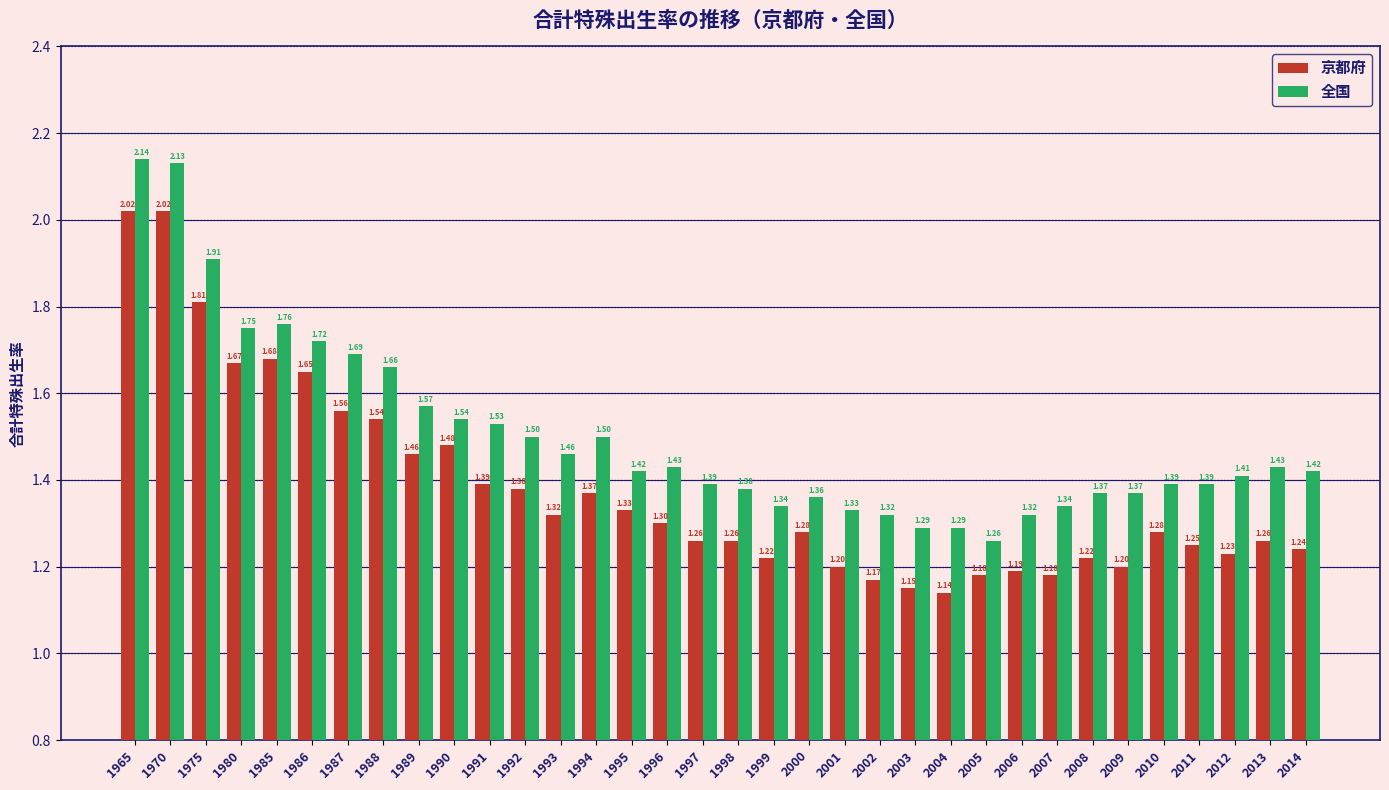

Rank the series by their average value, from lowest to highest.

京都府, 全国